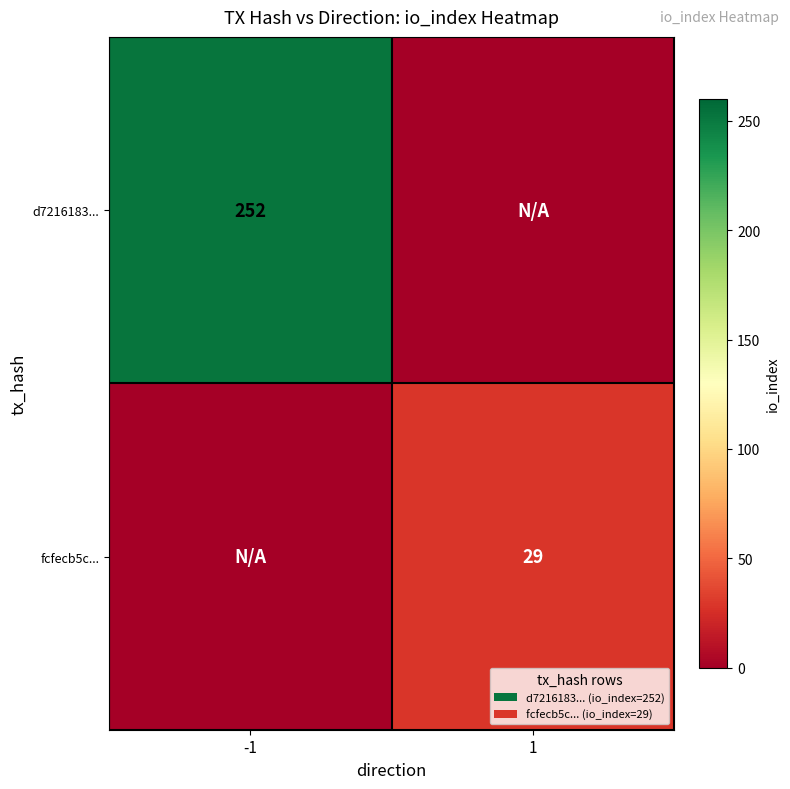

What is the total value across all series at 1?

29